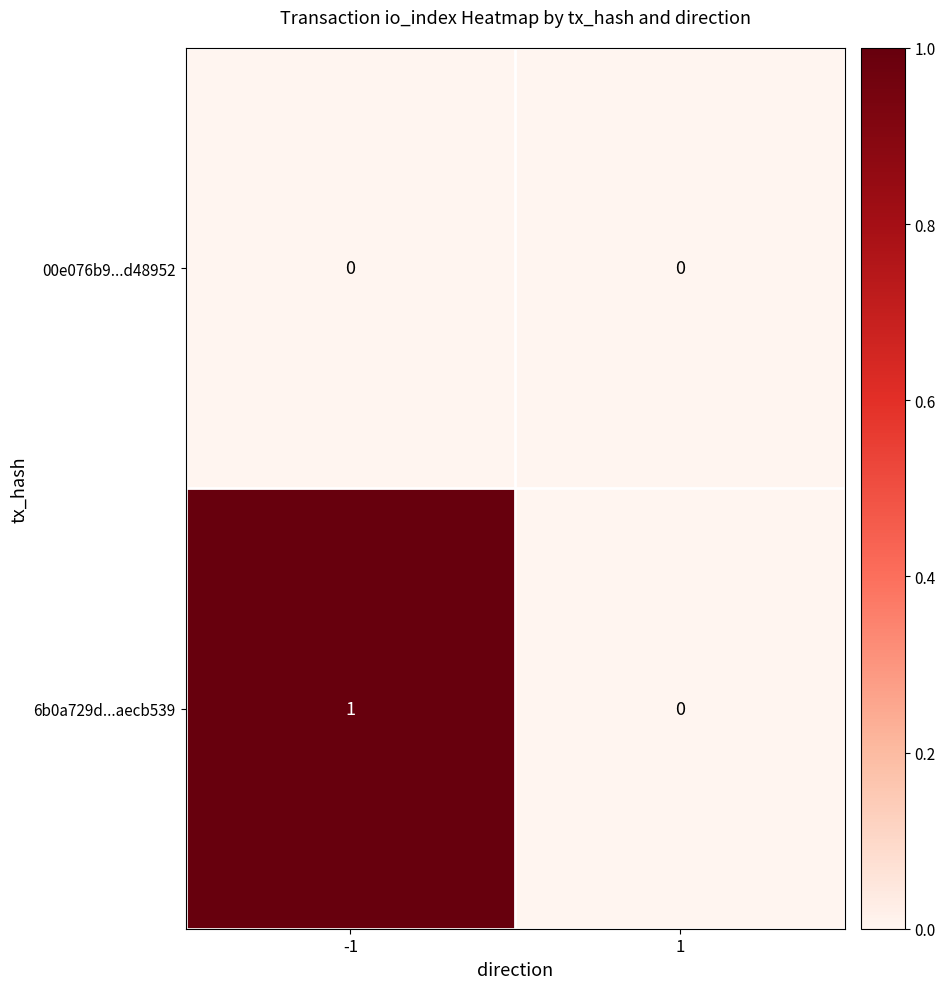

Which series has the widest spread of values?

6b0a729d...aecb539